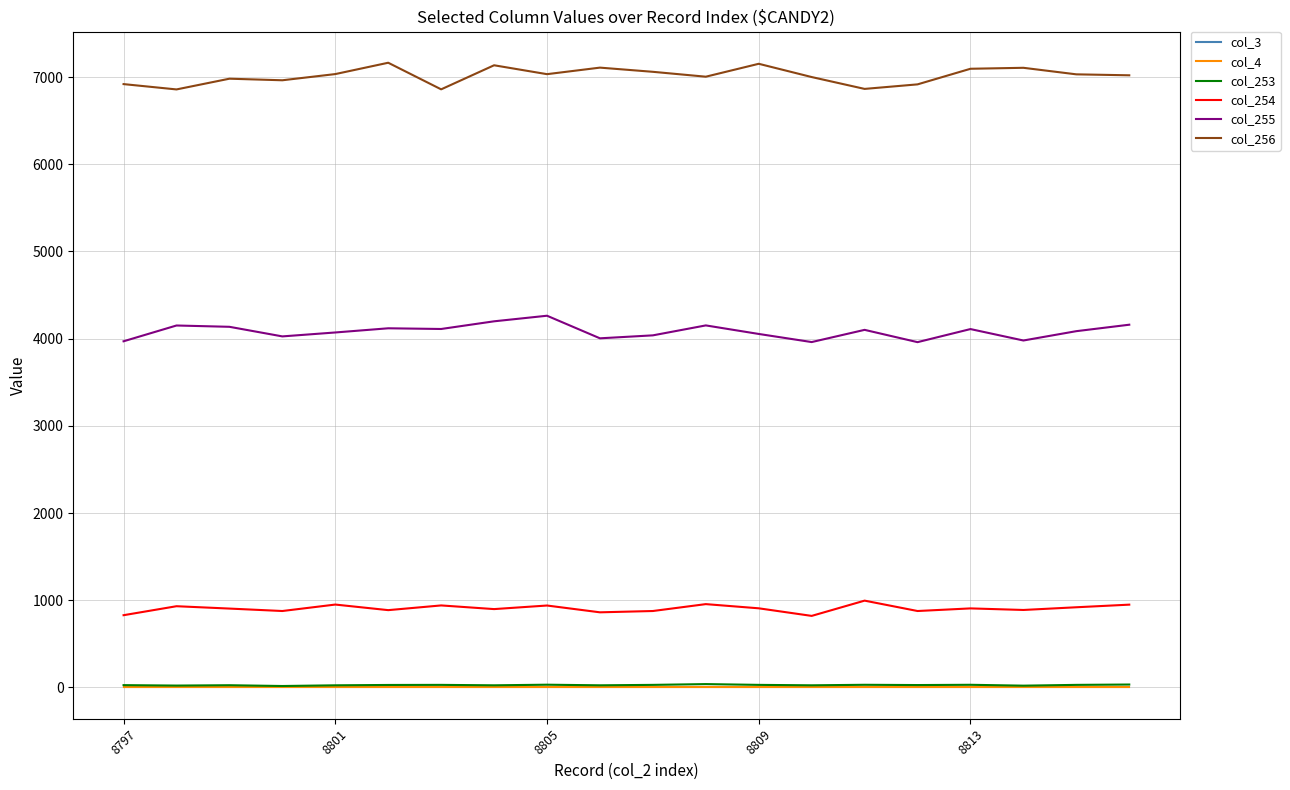

Does the chart have visible grid lines?

Yes